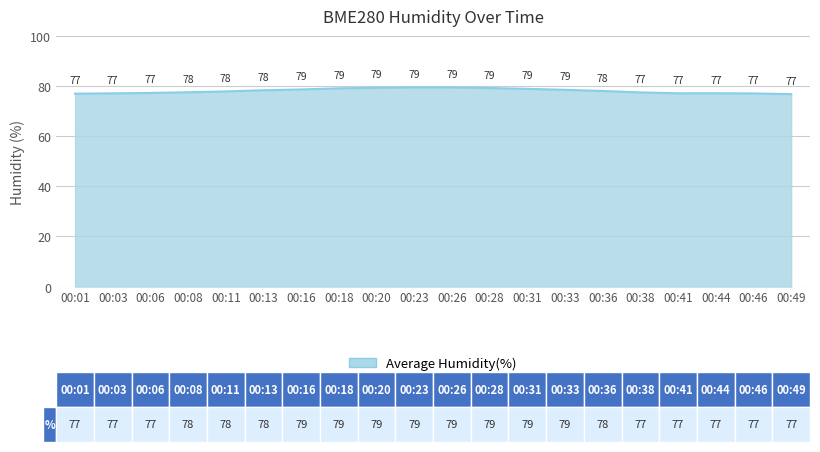

What value does the data have at 00:01?

77.0